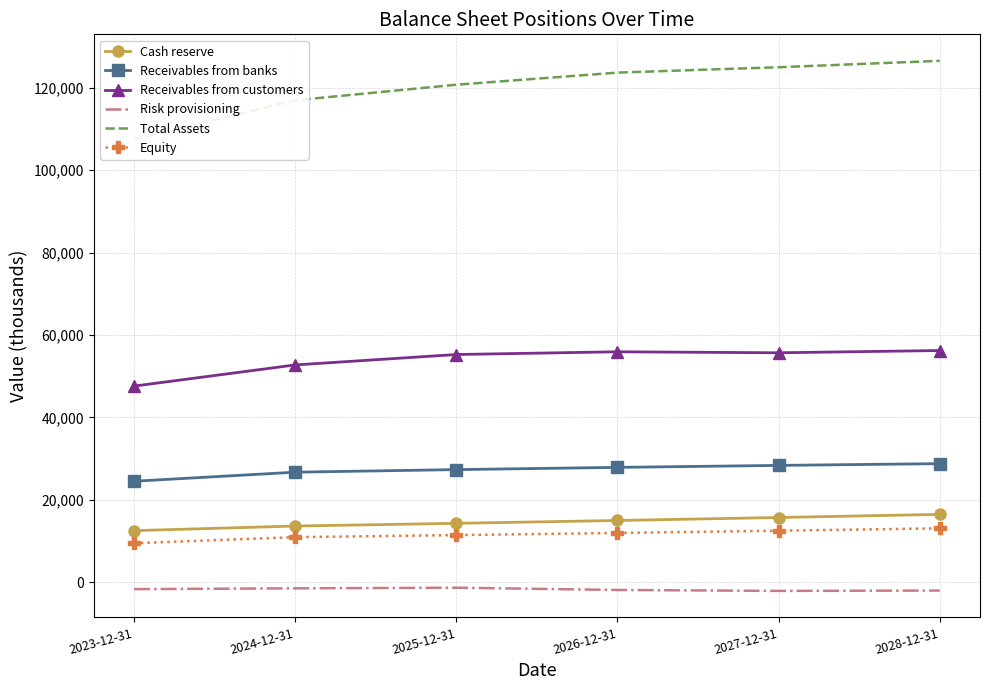

Where is Total Assets nearest to the value 117083?

2024-12-31